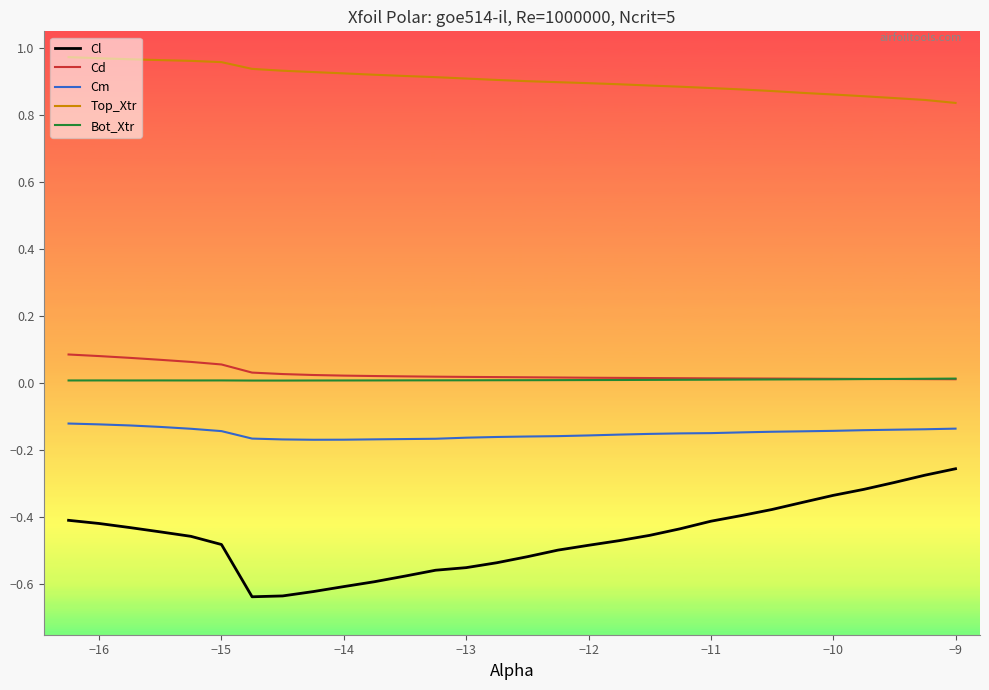

Which series has the largest range (max minus min)?

Cl